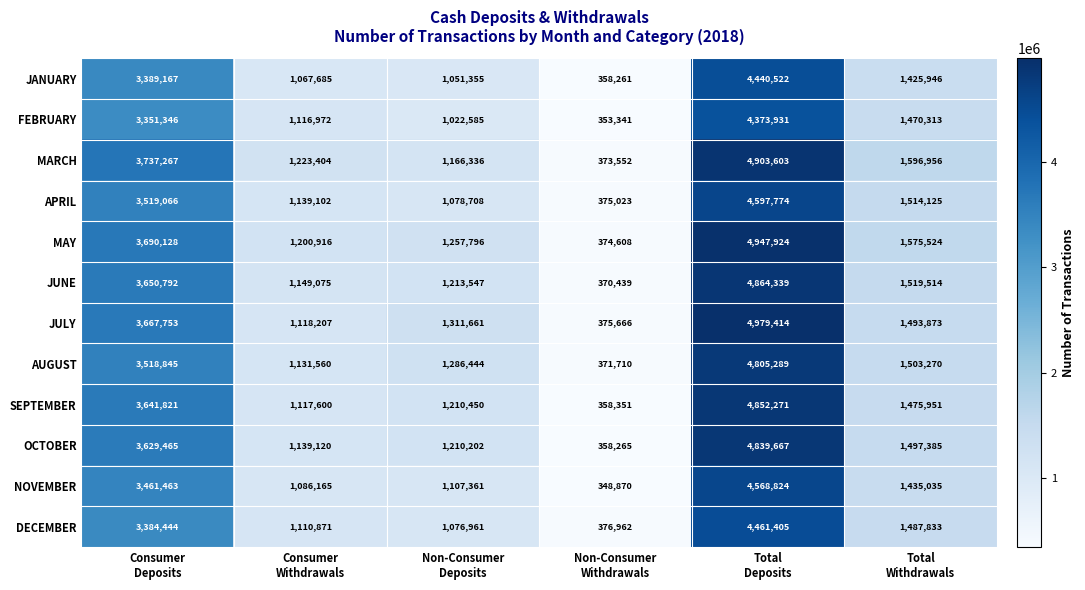

What is the maximum value shown in the chart?

4979414